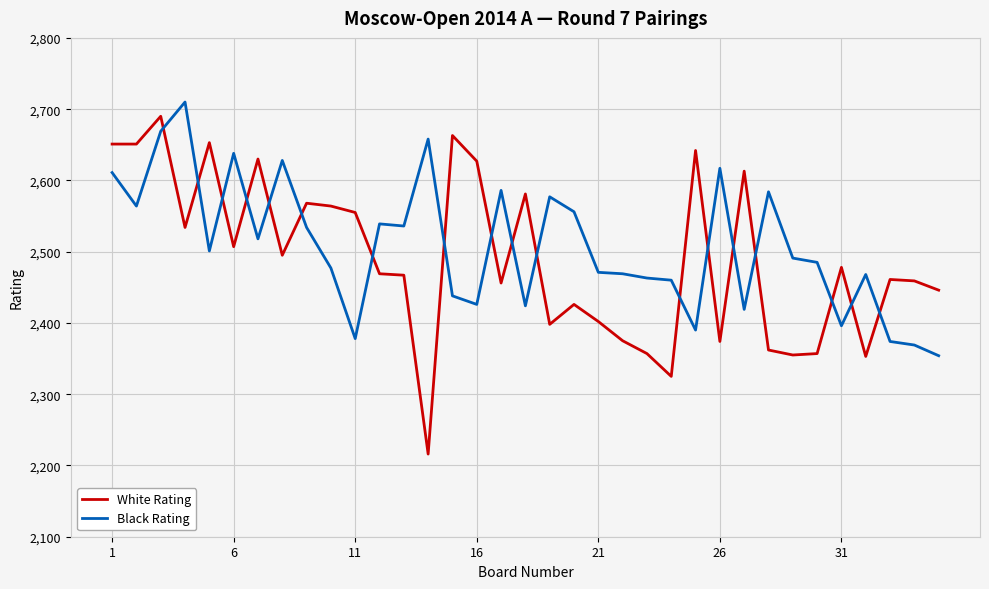

List the series in order of their overall mean, highest first.

Black Rating, White Rating